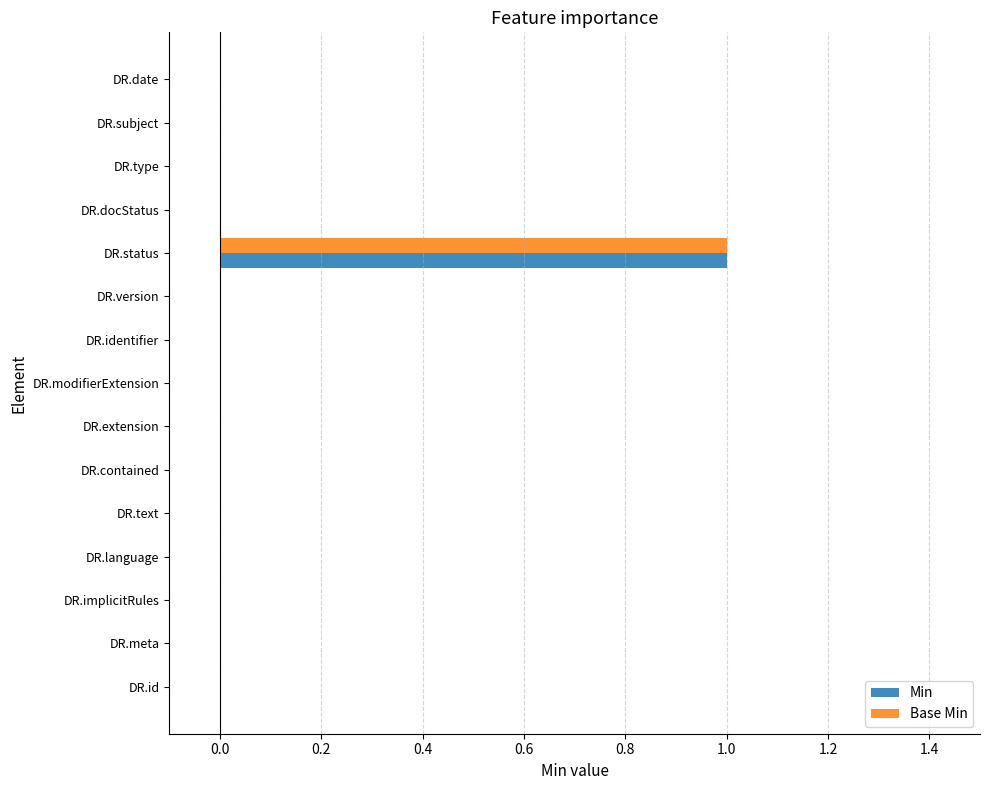

Which category has the highest value across all series?

DR.status